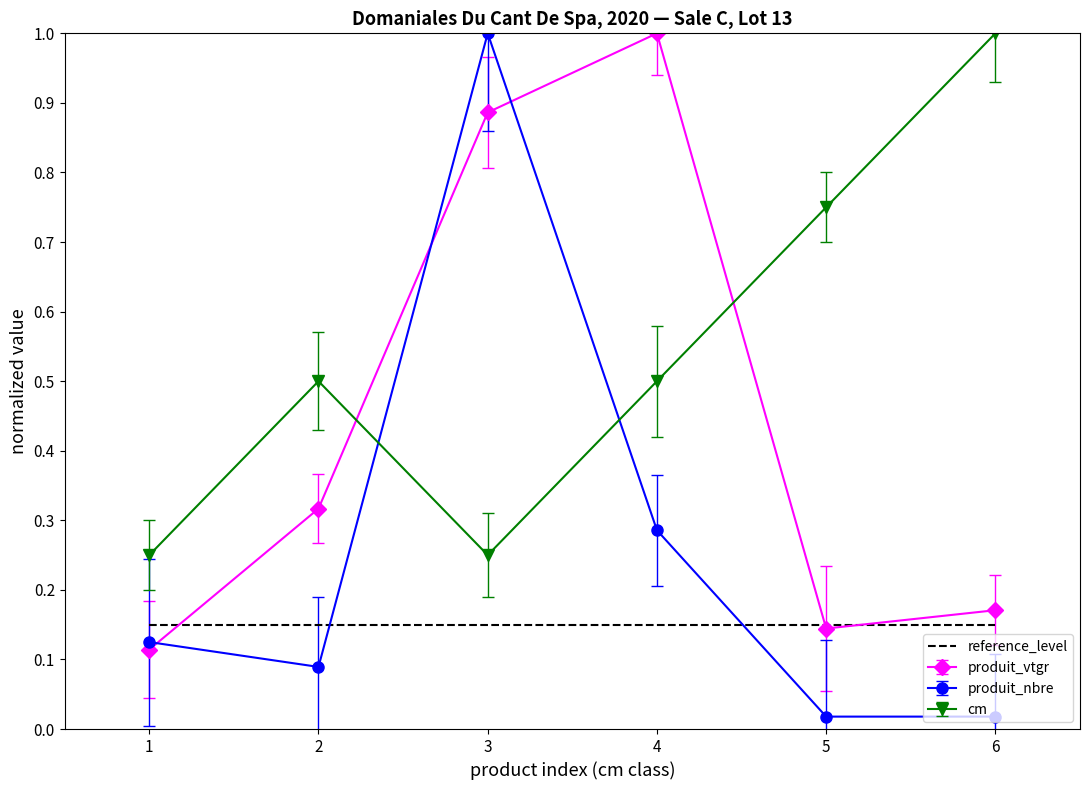

What is the greatest value displayed?

1.0